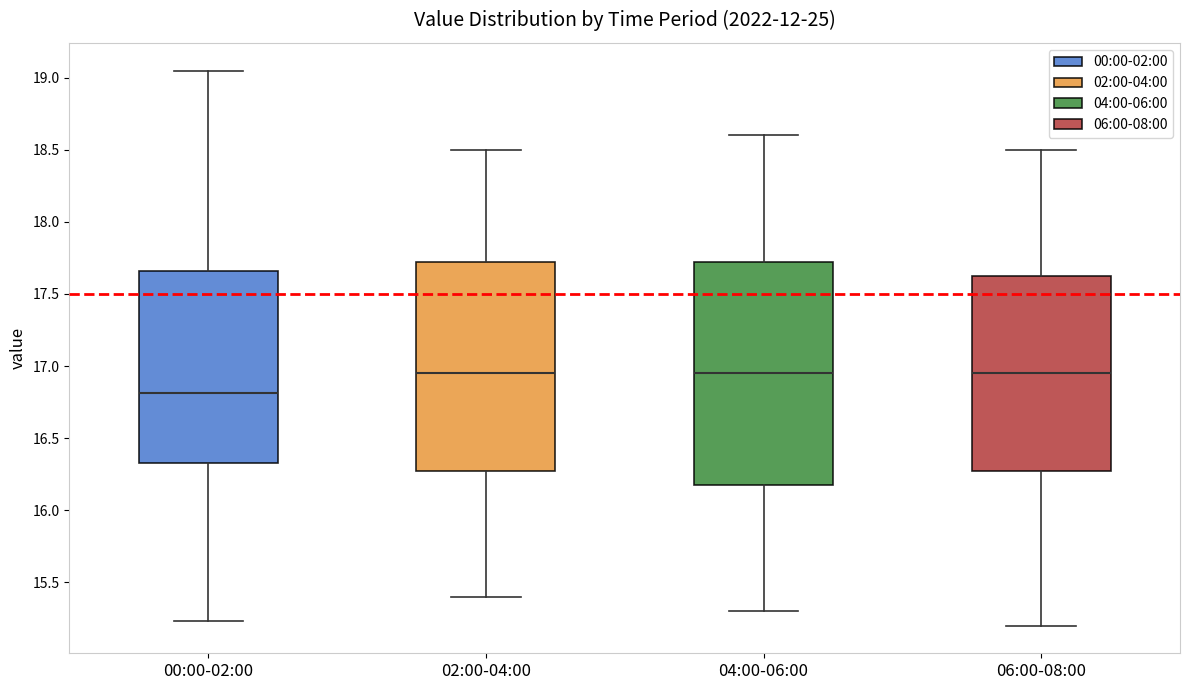

Which box is the tallest, from its lower edge to its upper edge?

04:00-06:00